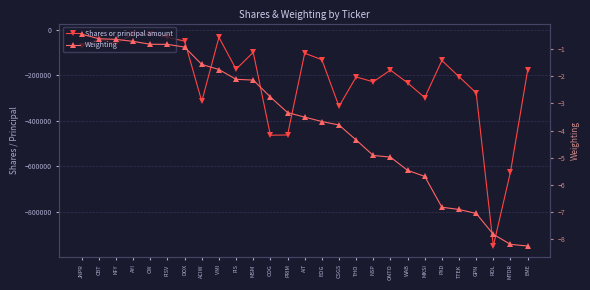

True or false: Shares or principal amount and Weighting intersect in this chart.

False